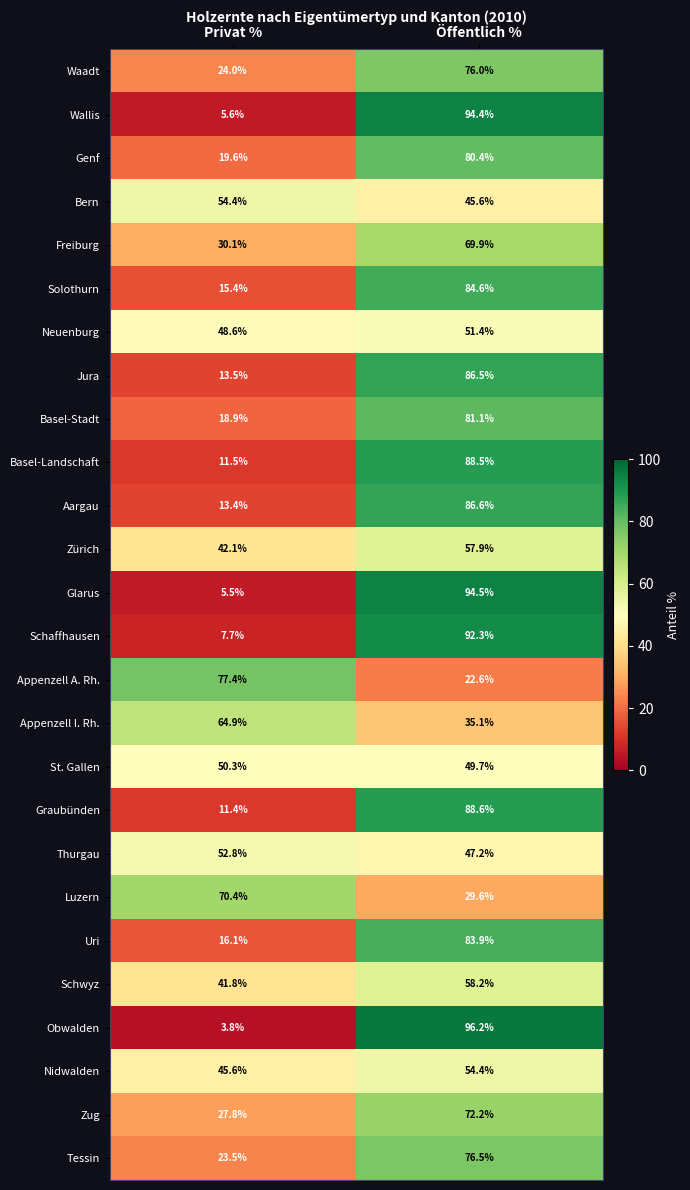

At which category is the sum across all series the highest?

Öffentlich %